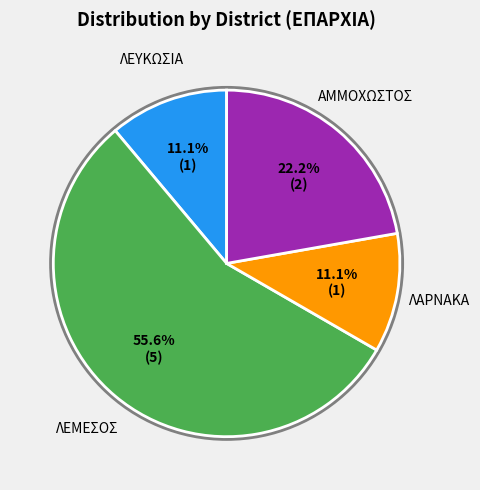

Do ΛΕΥΚΩΣΙΑ and ΛΑΡΝΑΚΑ together represent more than half of the pie?

No